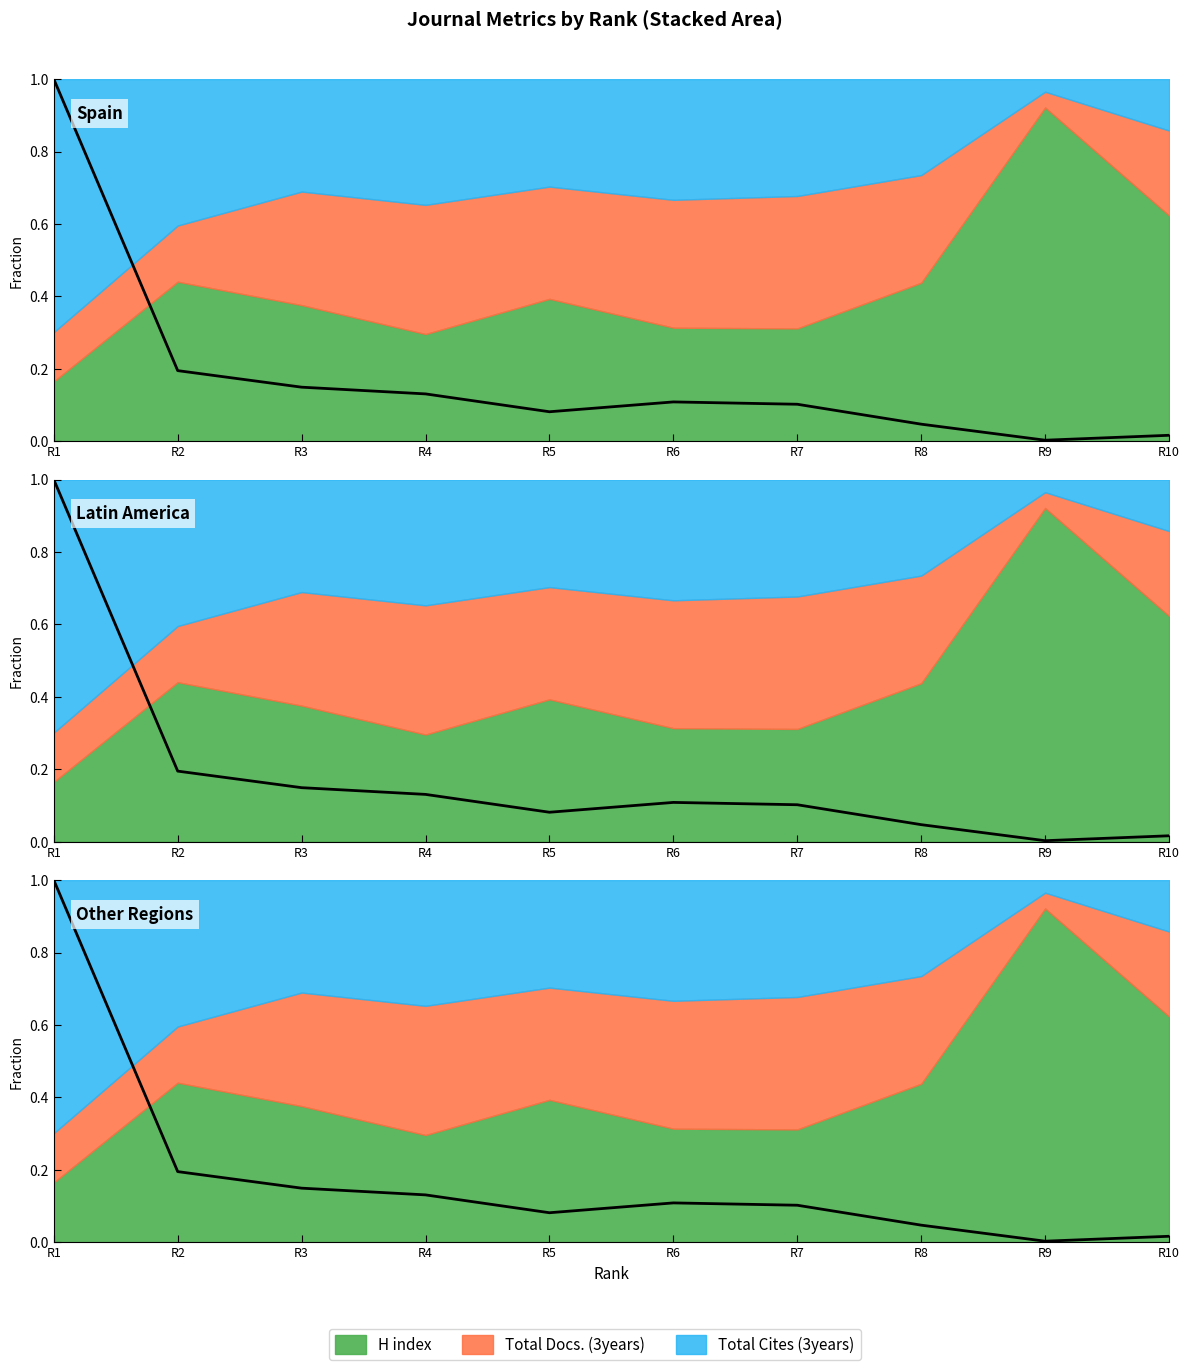

At which label is the value closest to 0?

R9